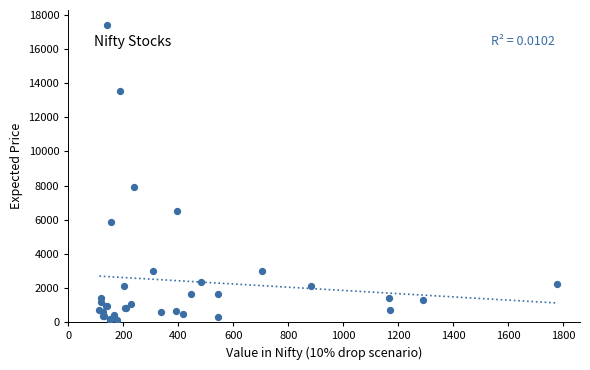

What Y value in the scatter plot is closest to 8760?

7896.2